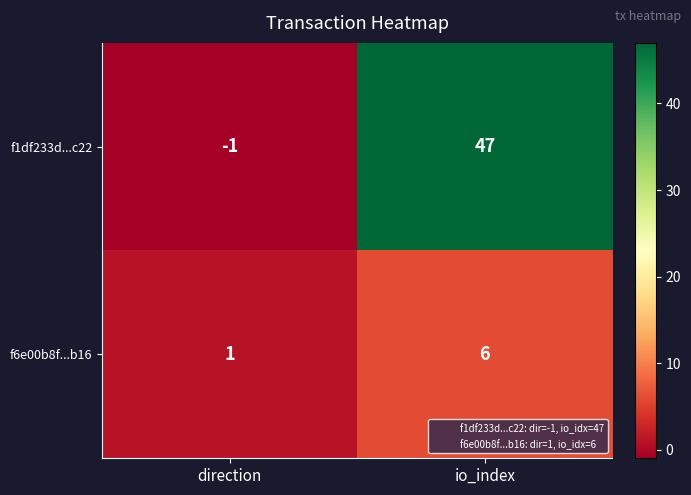

How many positive values does the f1df233d...c22 series have?

1